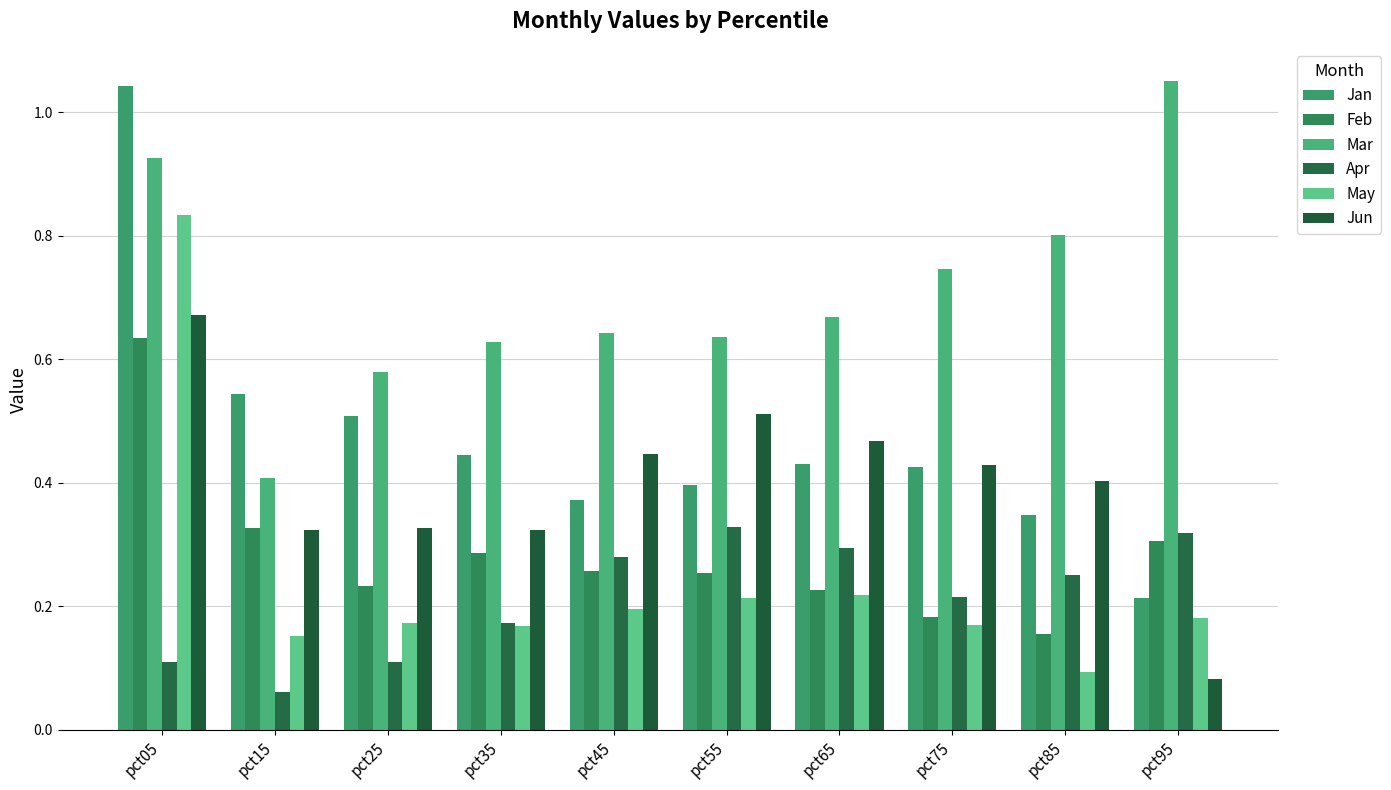

What is the value of the Mar bar at the 8th from the left?

0.7